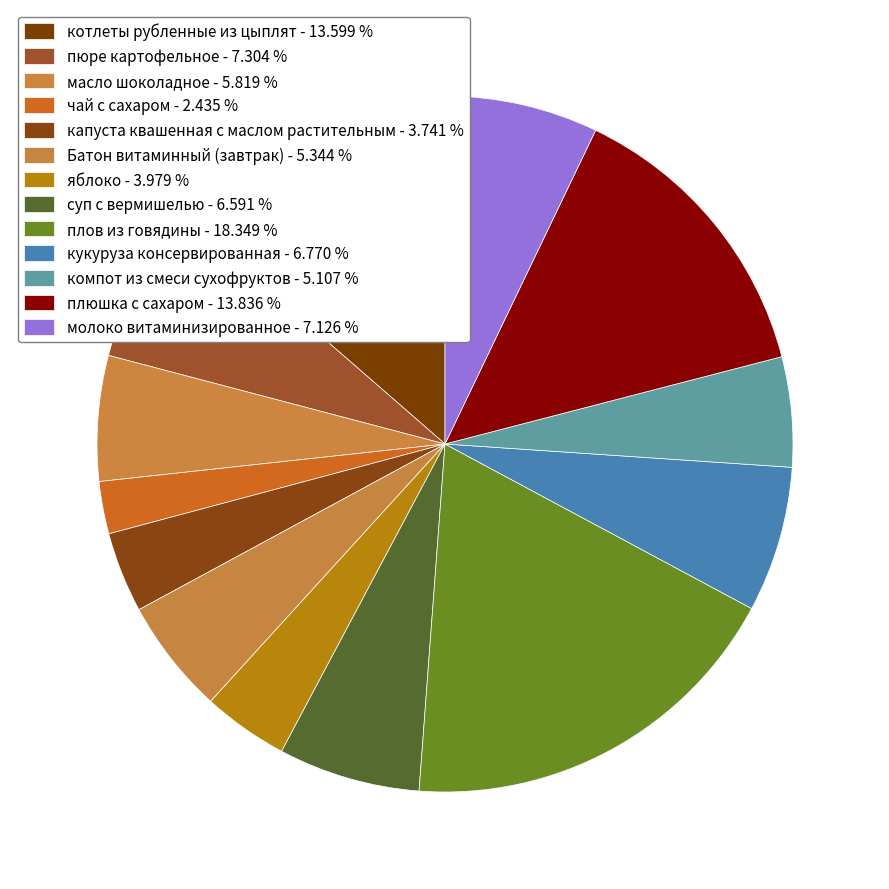

Do плов из говядины and чай с сахаром together represent more than half of the pie?

No